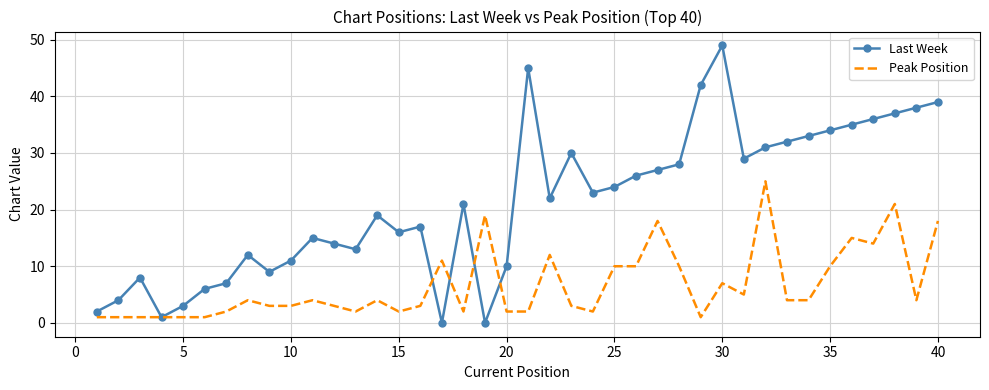

True or false: Peak Position and Last Week cross at least once.

True